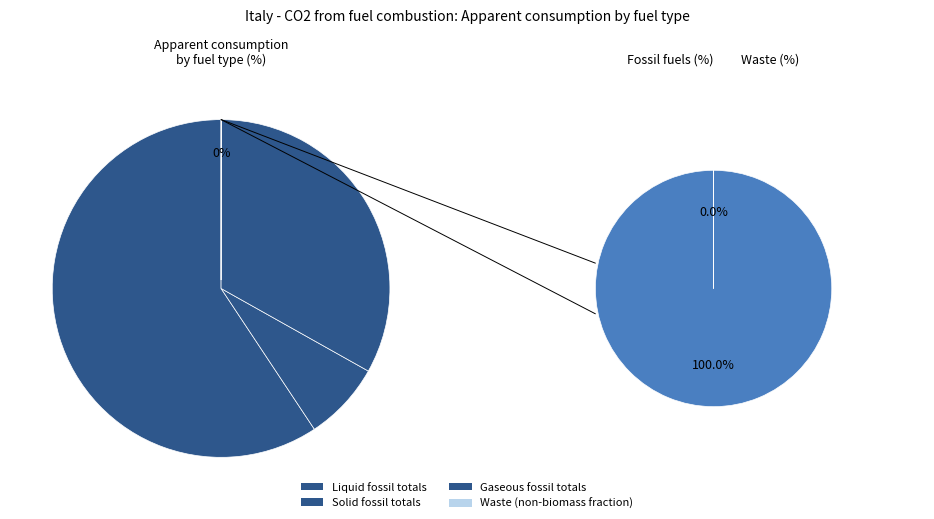

To the nearest percent, what is the difference between the largest and smallest slice percentages?

59%